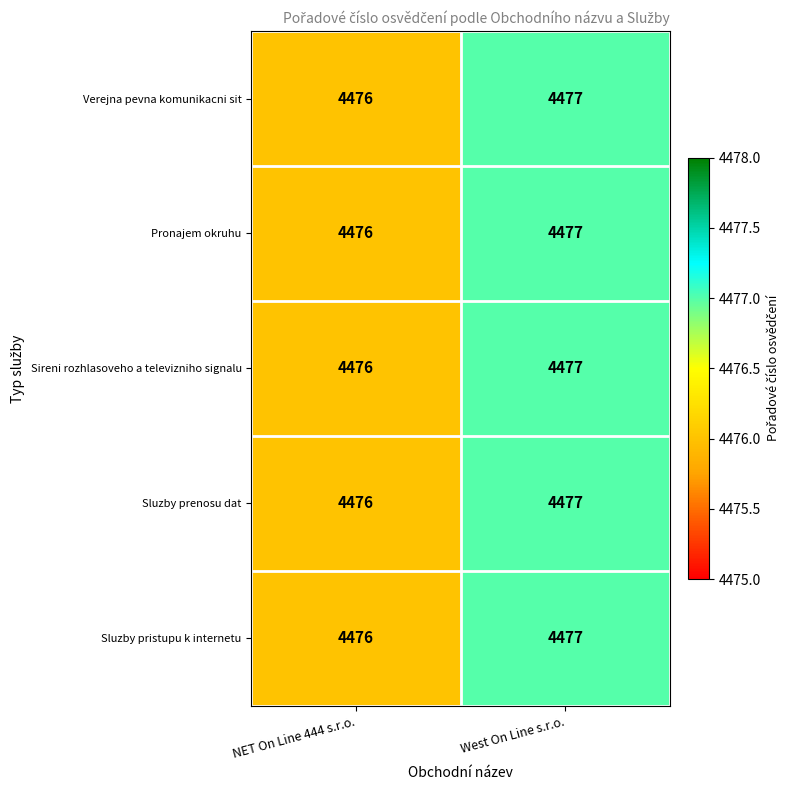

What is the sum of the Pronajem okruhu values at West On Line s.r.o. and NET On Line 444 s.r.o.?

8953